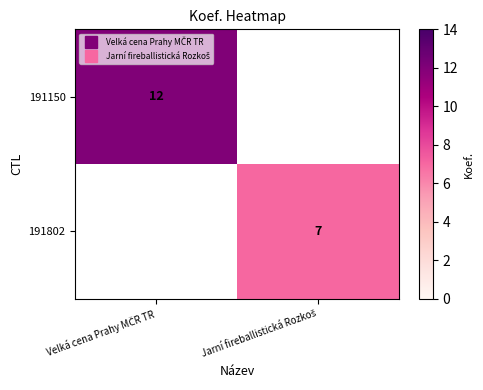

How many positive values does the 191150 series have?

1